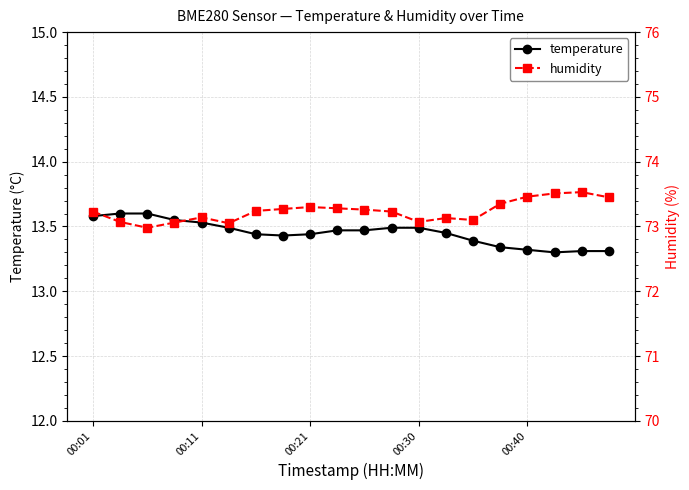

What are all the series names shown in the legend?

temperature, humidity